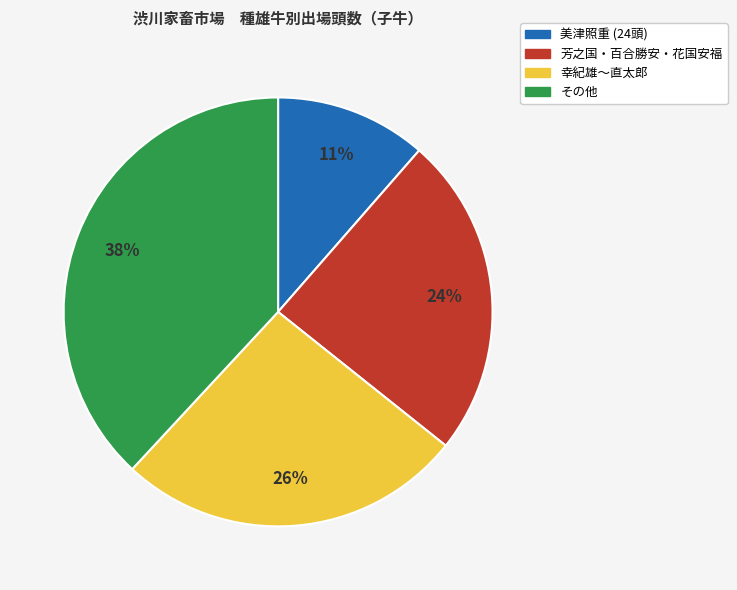

Does 幸紀雄～直太郎 represent more than half of the total?

No